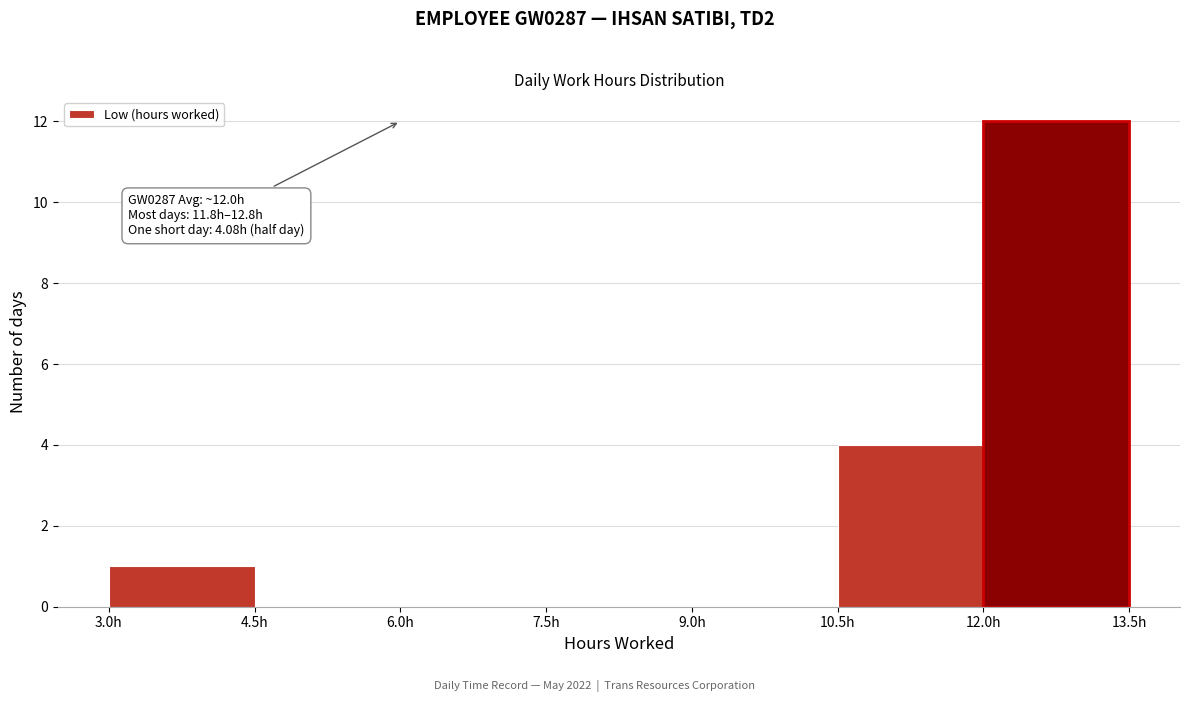

Over which range of the x-axis is the bar tallest?

12.0 to 13.5